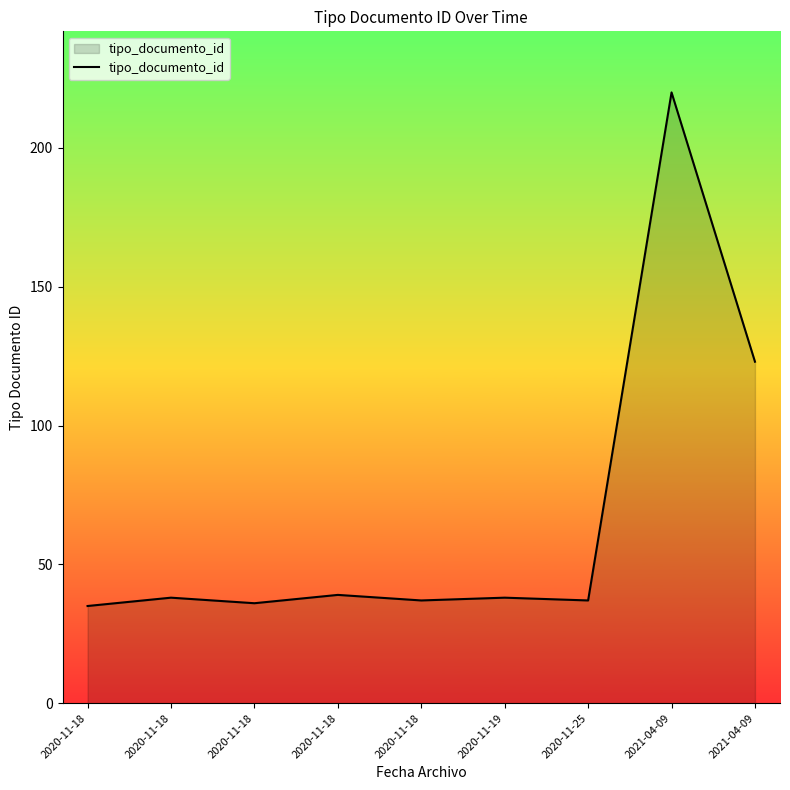

How many points are lower than both their immediate neighbors (excluding endpoints)?

3